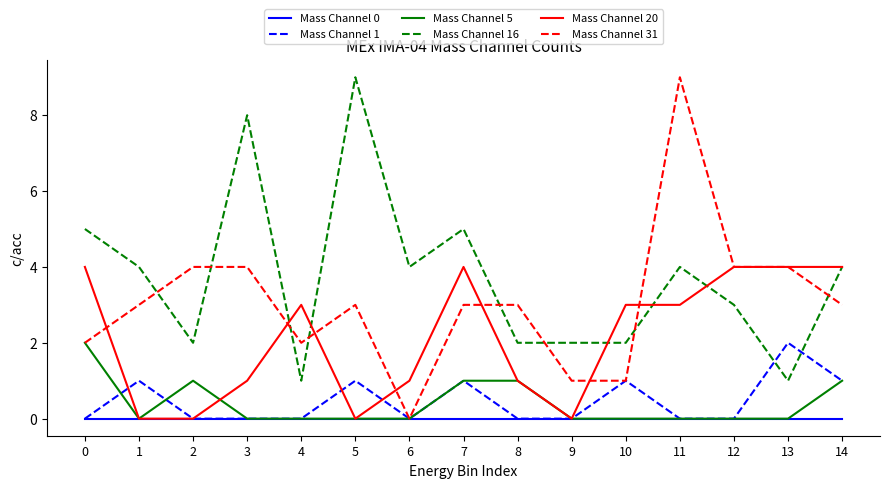

Which series has the largest total across all categories?

Mass Channel 16